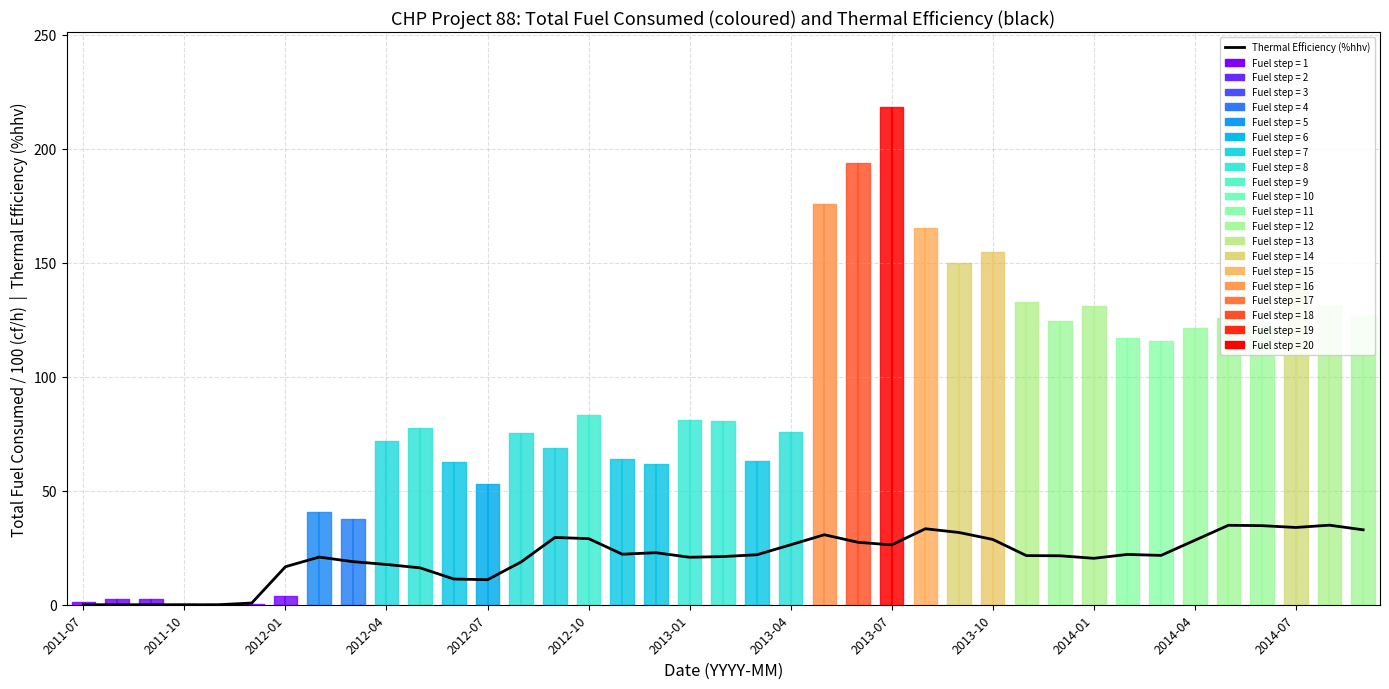

True or false: the data has more than 0 interior local peaks.

True